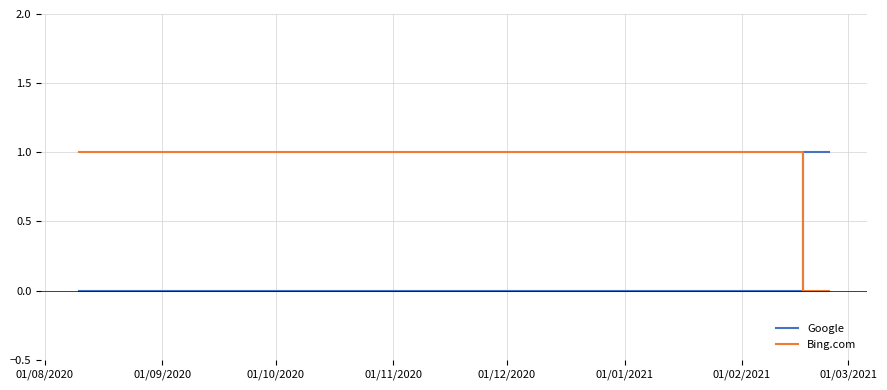

Does the chart have visible grid lines?

Yes